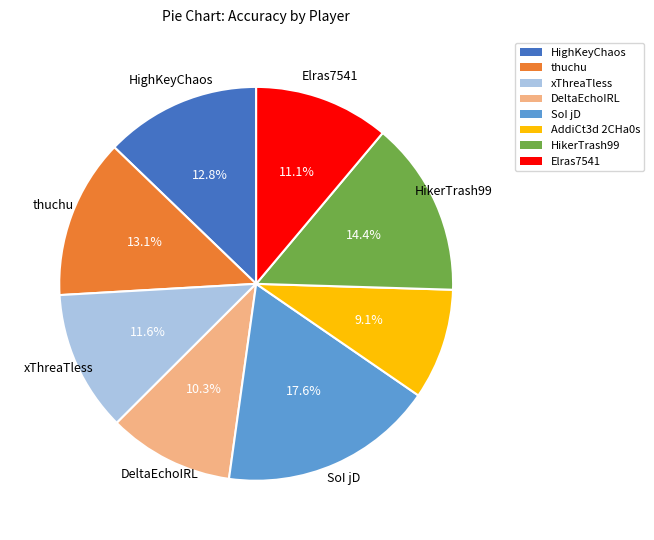

What portion of the pie excludes Elras7541?

88.9%